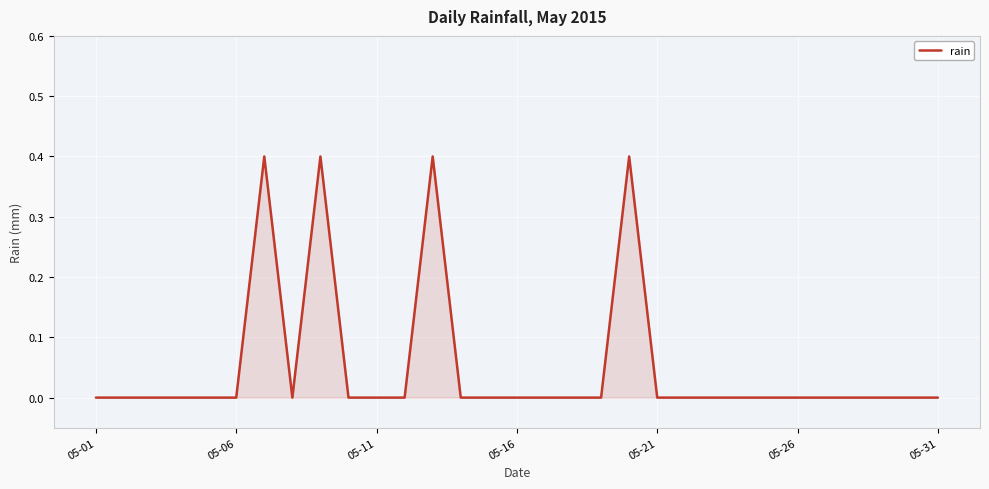

How many interior local peaks (higher than both neighbors) does the data have?

4